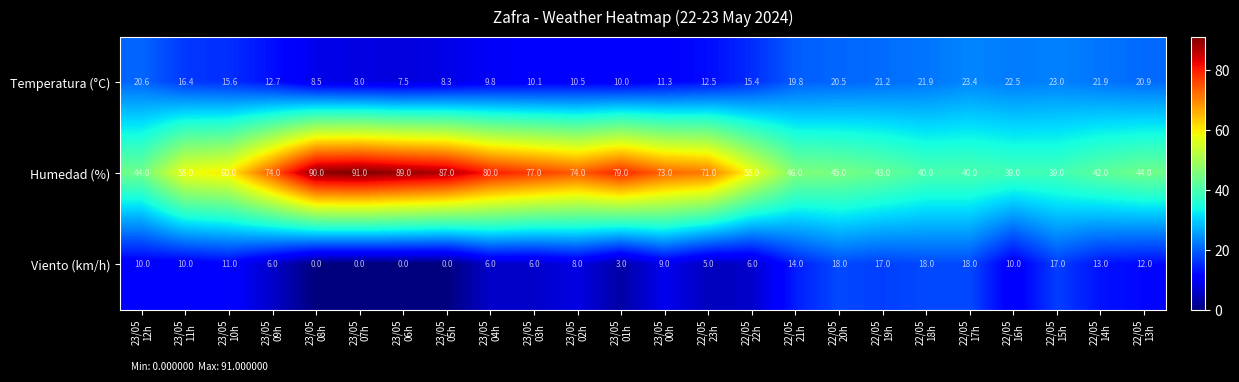

What is the sum of all Viento (km/h) values?

217.0